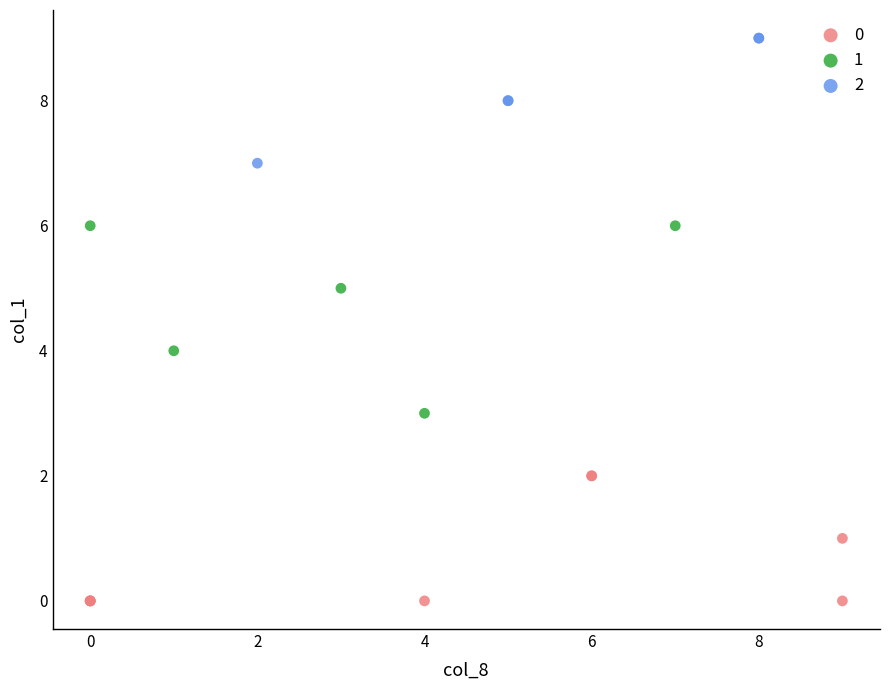

Which series reaches the maximum Y coordinate?

2